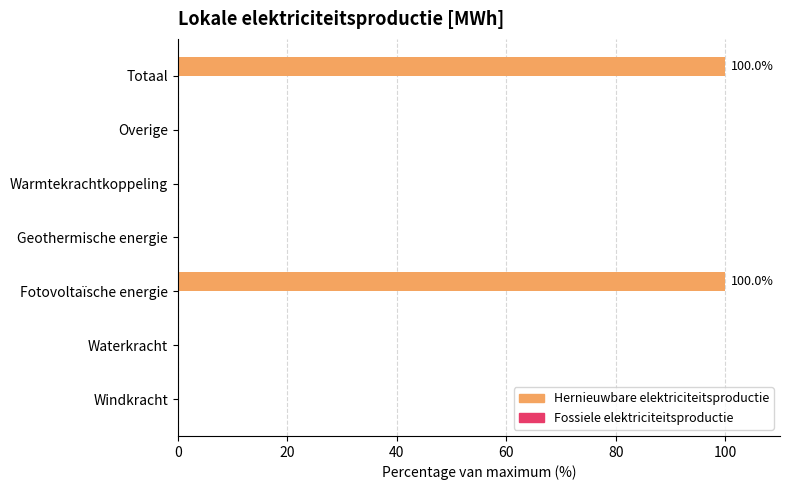

Is it true that the value at Warmtekrachtkoppeling is 0?

True